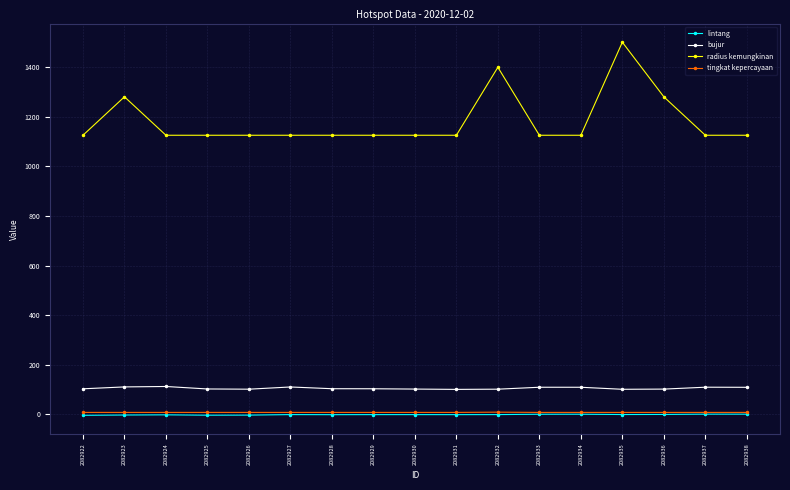

What is the total value across all series at 2082936?

1389.7